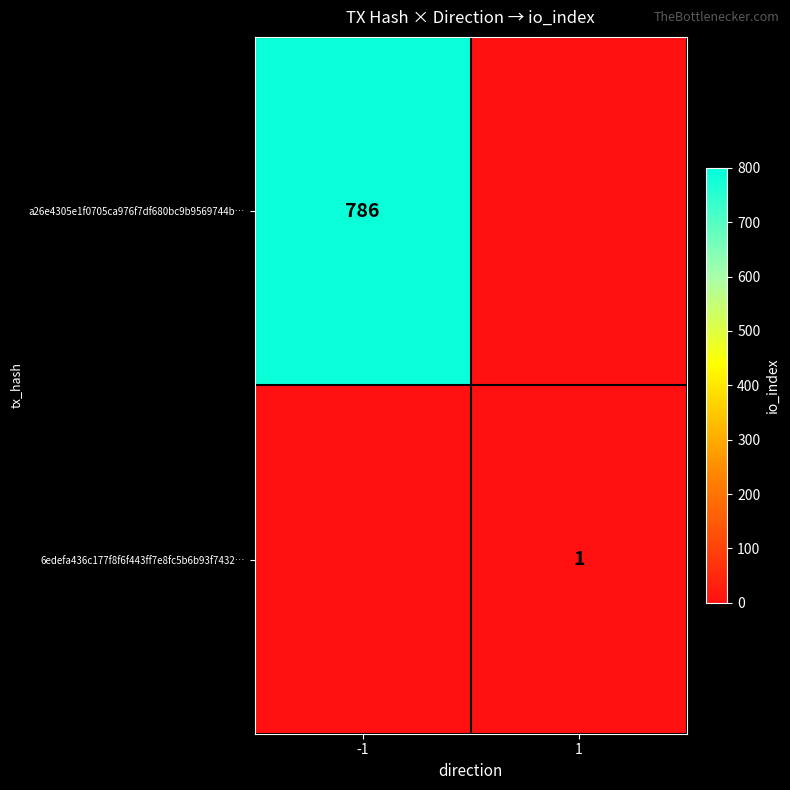

The a26e4305e1f0705ca976f7df680bc9b9569744b… series shows 786 at -1. True or false?

True